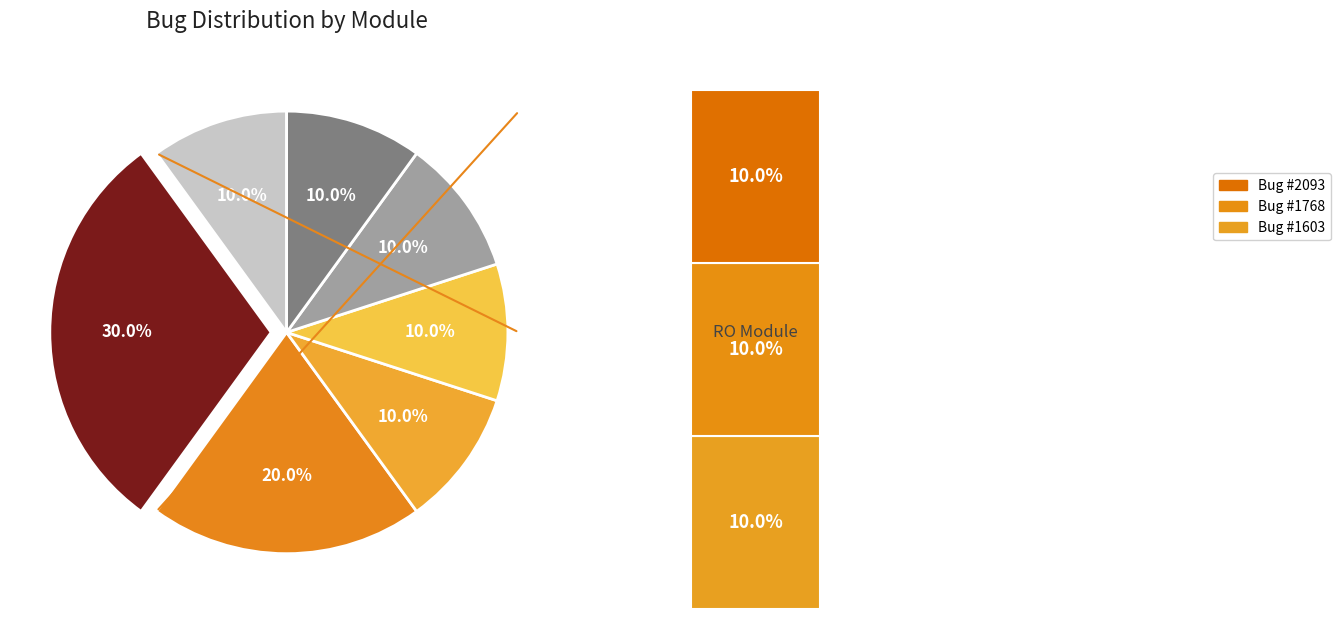

Is the sum of DEVOPS and N2VC greater than half?

No